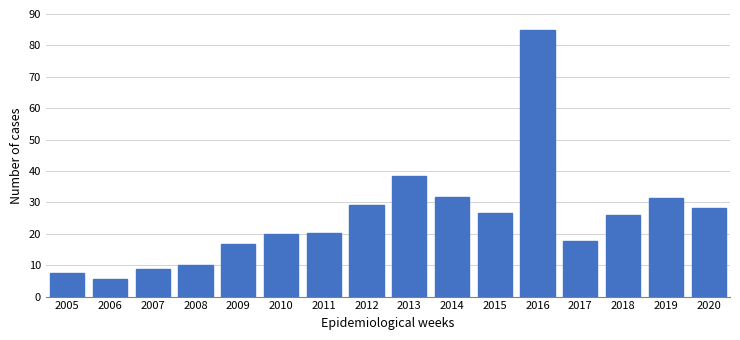

True or false: the data shows 48.5 at 2020.

False